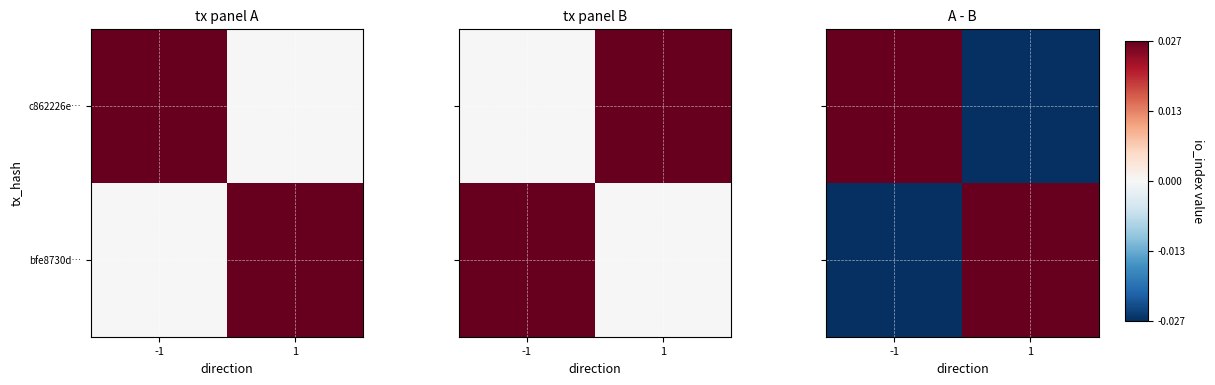

Rank the series by their average value, from lowest to highest.

bfe8730d…, c862226e…